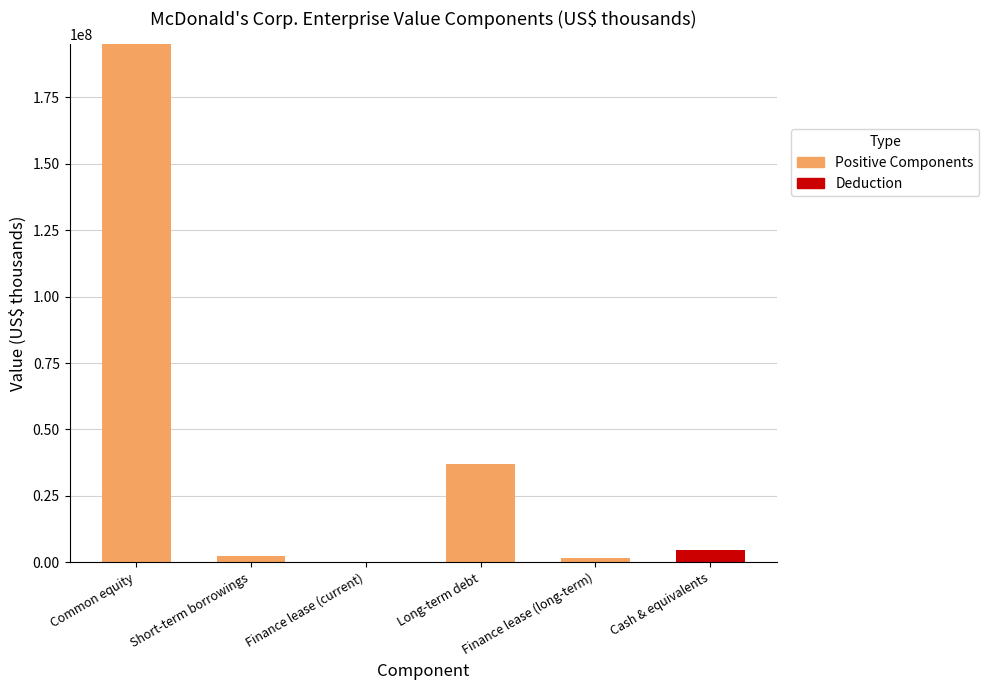

At which category is the sum across all series the highest?

Common equity